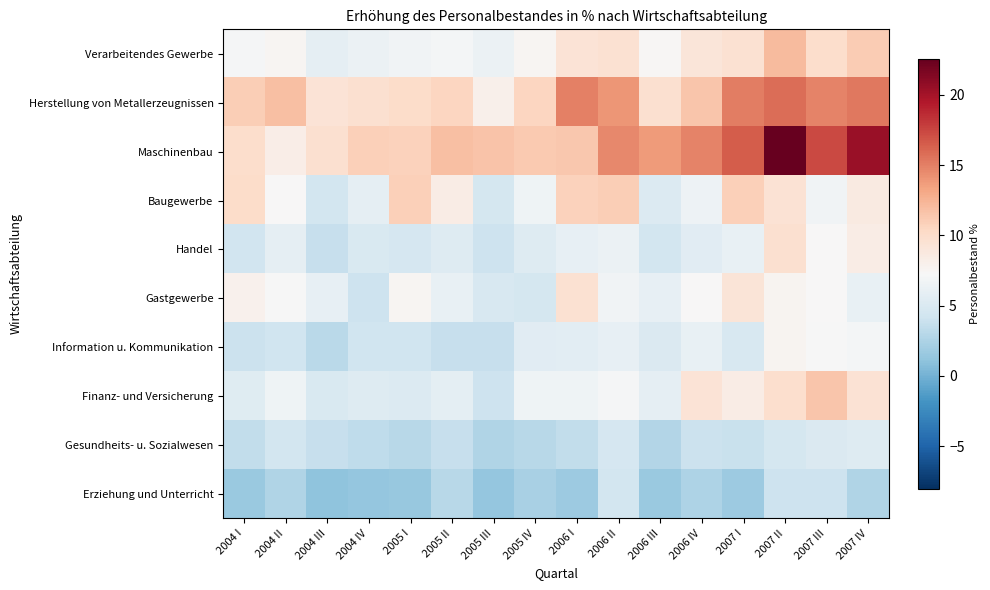

At which category does the chart reach its minimum across all series?

2004 III